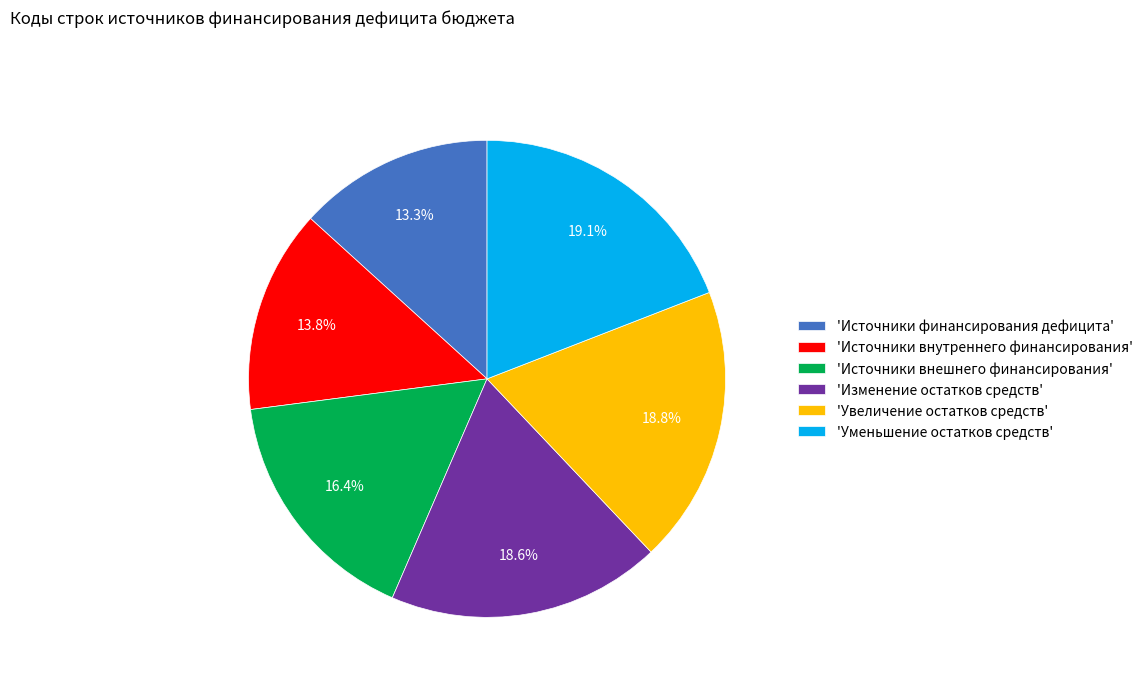

Approximately how many times larger is the value at 'Увеличение остатков средств' compared to 'Источники внутреннего финансирования'?

1.4